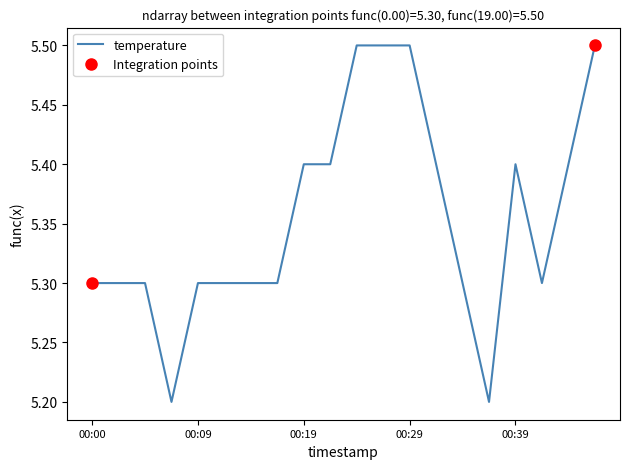

Reading right to left, extract all data points from this chart.

00:46=5.5	00:44=5.4	00:41=5.3	00:39=5.4	00:36=5.2	00:34=5.3	00:31=5.4	00:29=5.5	00:27=5.5	00:24=5.5	00:22=5.4	00:19=5.4	00:17=5.3	00:14=5.3	00:12=5.3	00:09=5.3	00:07=5.2	00:05=5.3	00:02=5.3	00:00=5.3